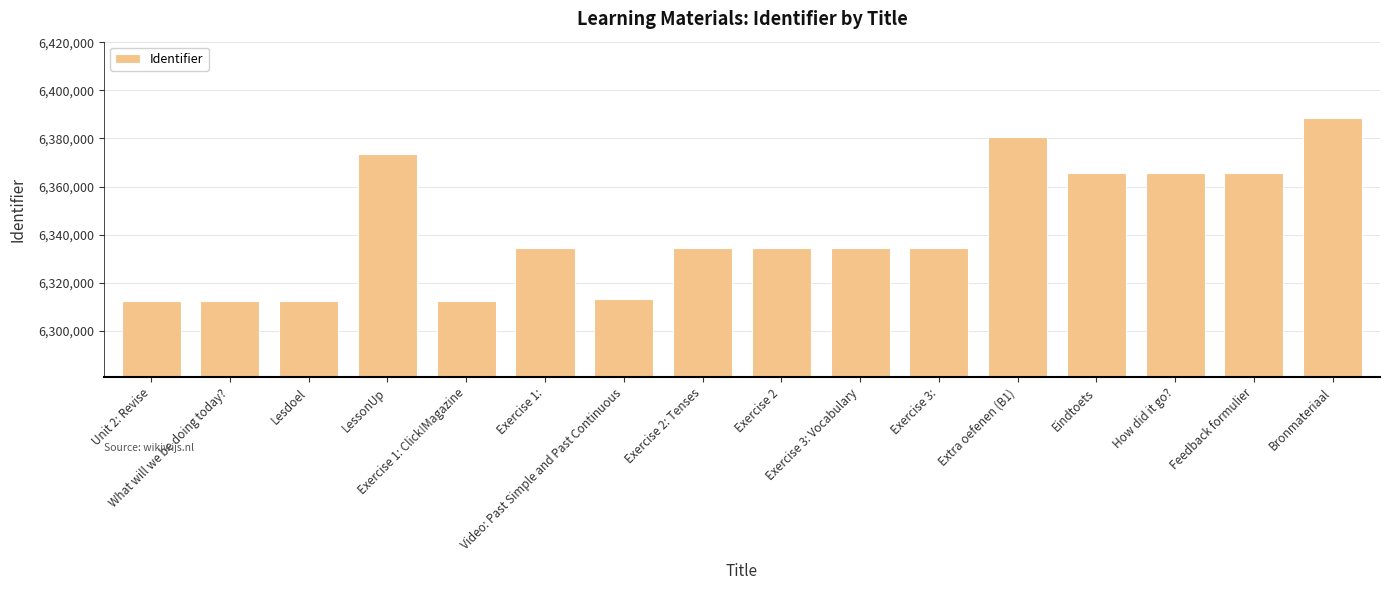

What is the value of the 15th bar from the left?

6365559